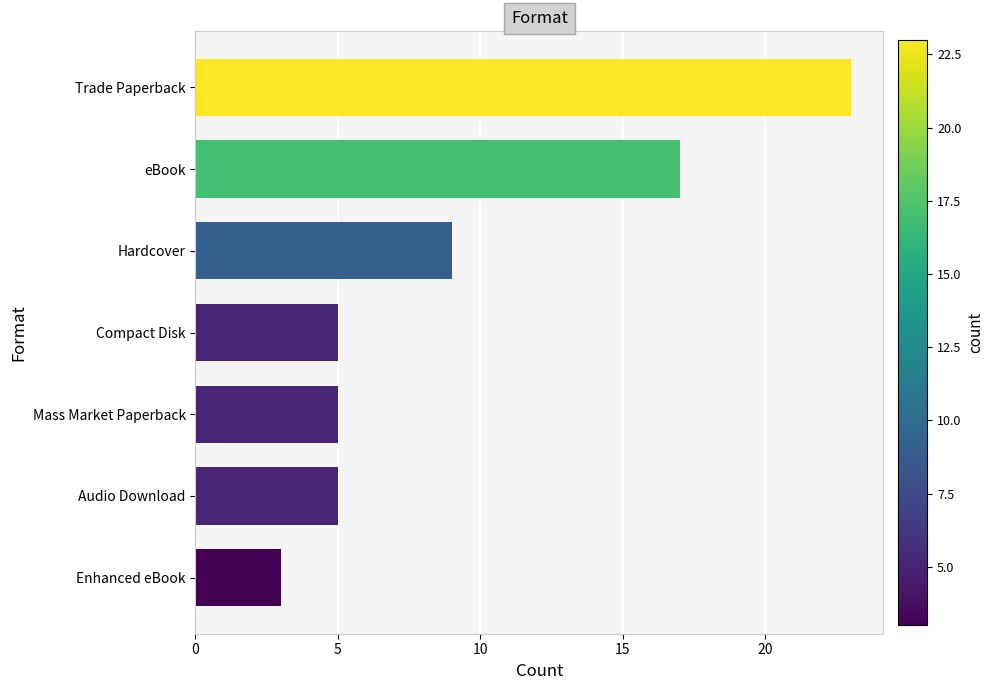

What is the sum of the values at Trade Paperback and Enhanced eBook?

26